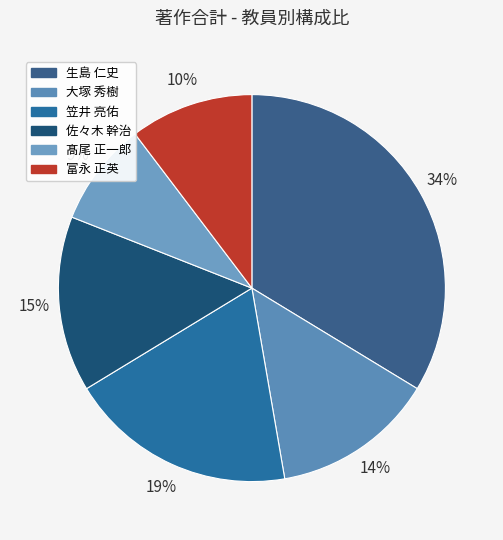

How many segments does this pie chart have?

6